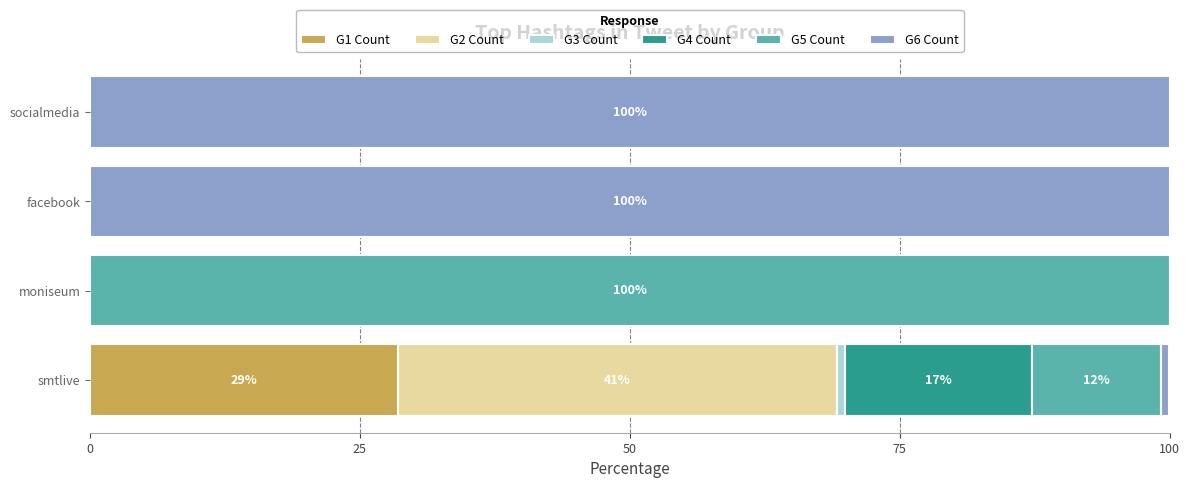

Is it true that G1 Count equals 43.6 at smtlive?

False